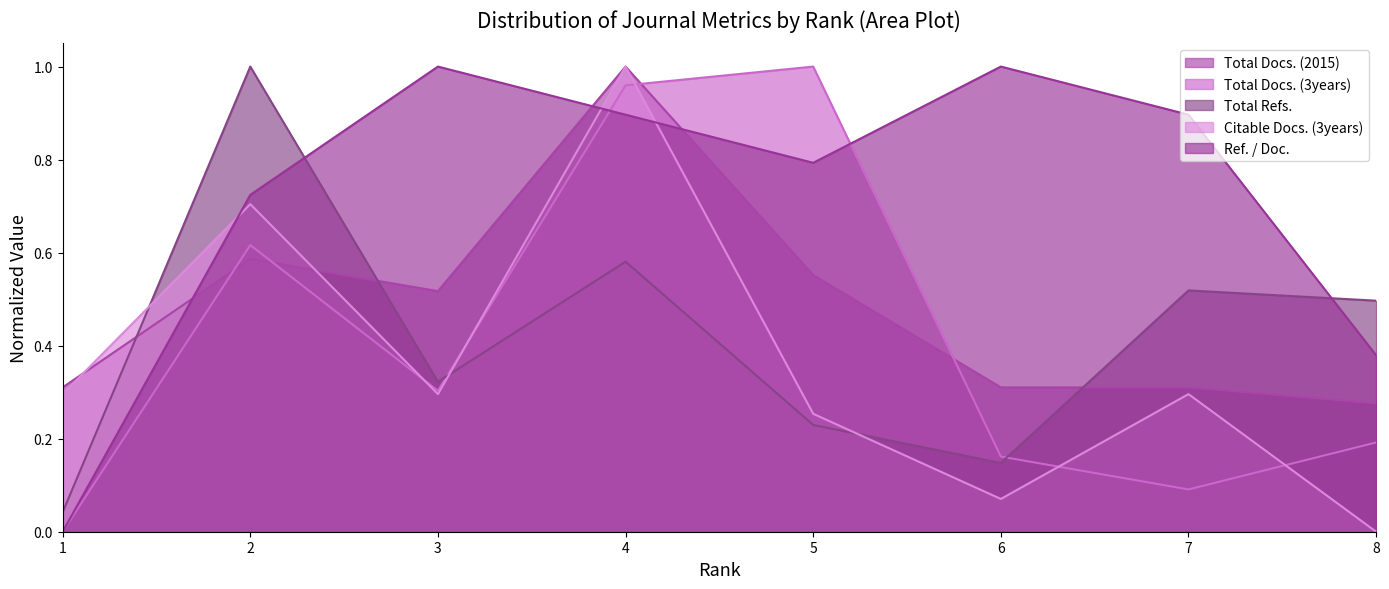

At which category does Total Docs. (2015) reach its first local peak?

2